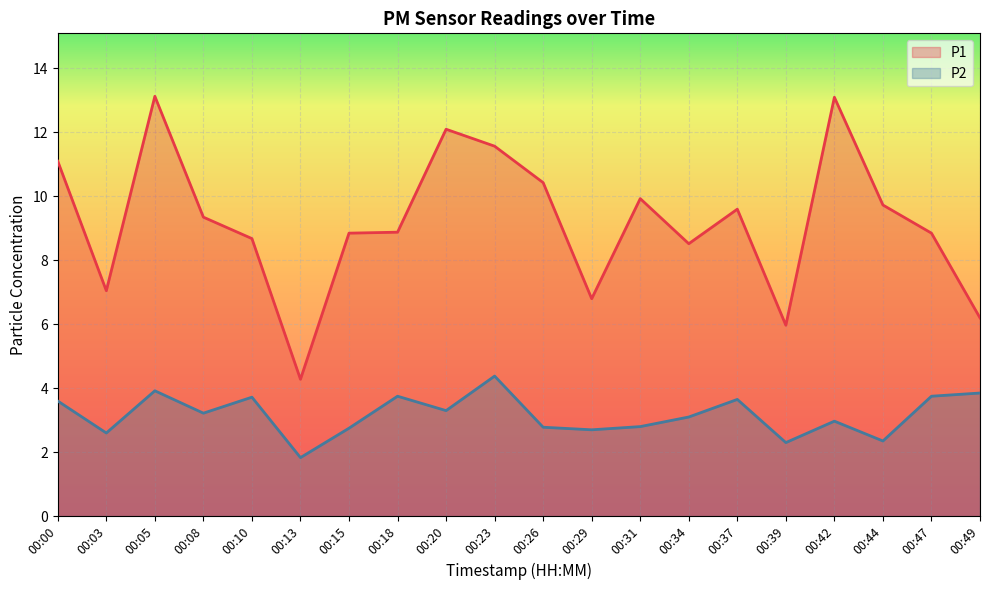

Rank the series by their maximum value, from highest to lowest.

P1, P2